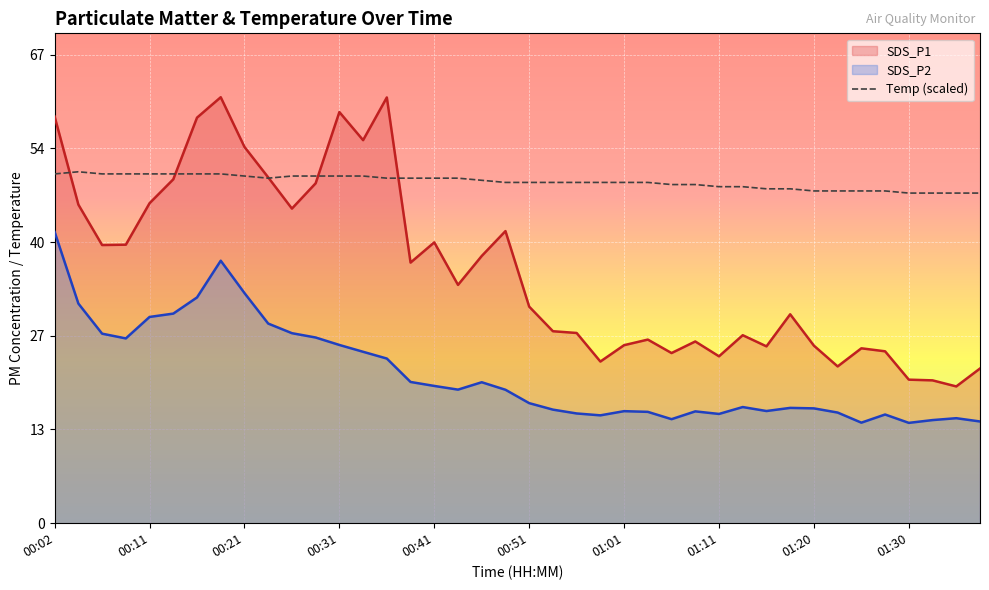

At 01:30, list the series in order from smallest to largest.

SDS_P2, SDS_P1, Temp (scaled)